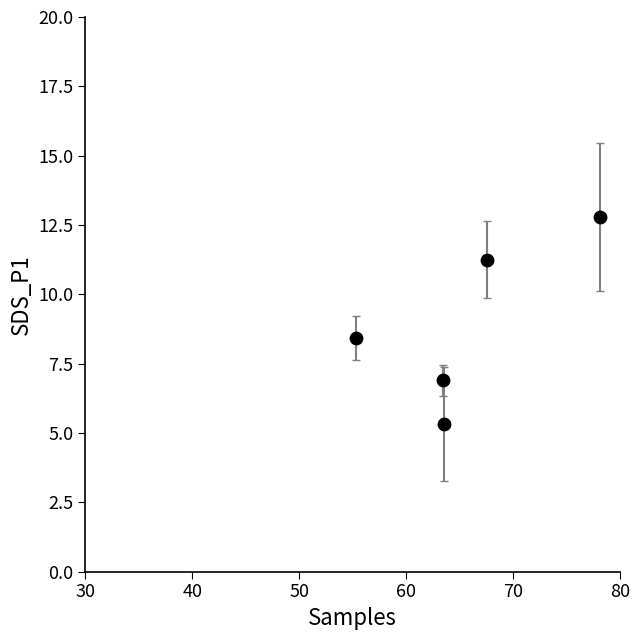

What is the range of X values (max minus min)?

22.8